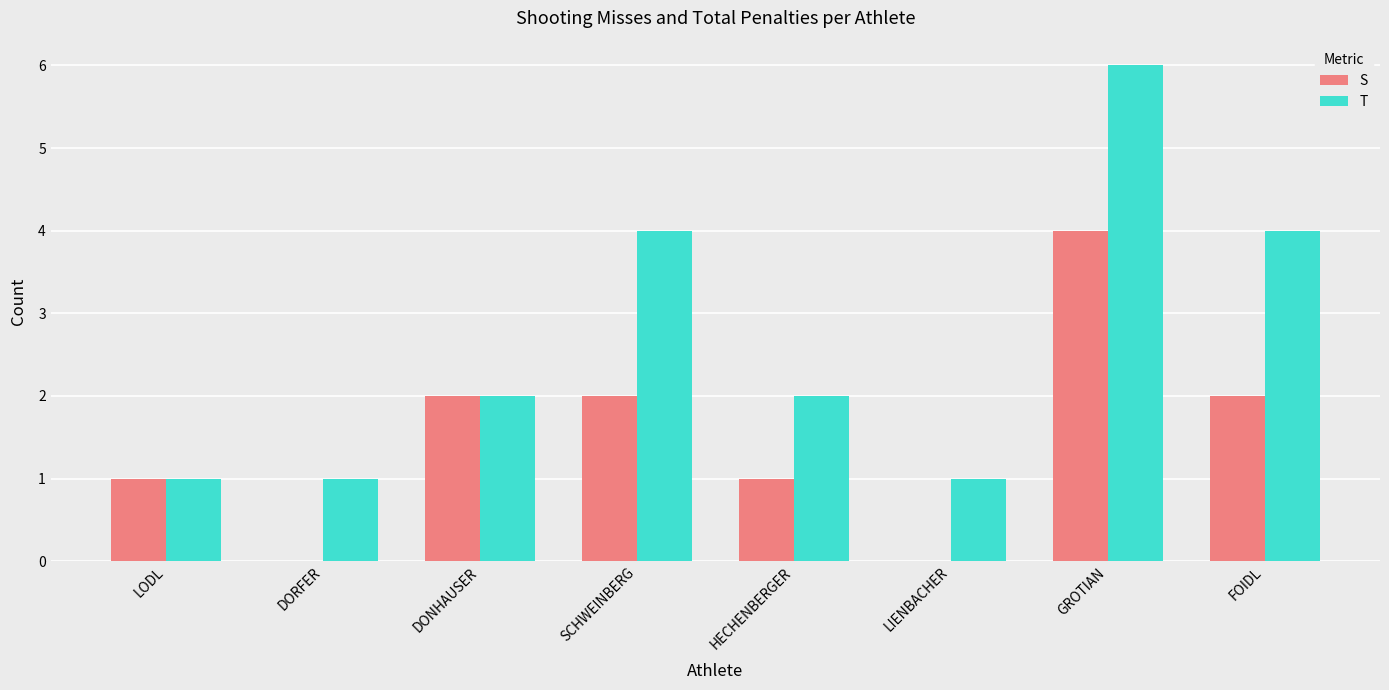

Read the S value at HECHENBERGER.

1